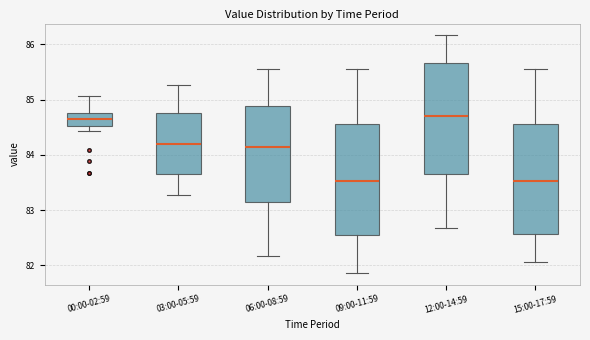

Where does the median line of the box for 15:00-17:59 sit on the y-axis? The values are not printed on the chart, so give them approximately, as read against the axis.

83.5